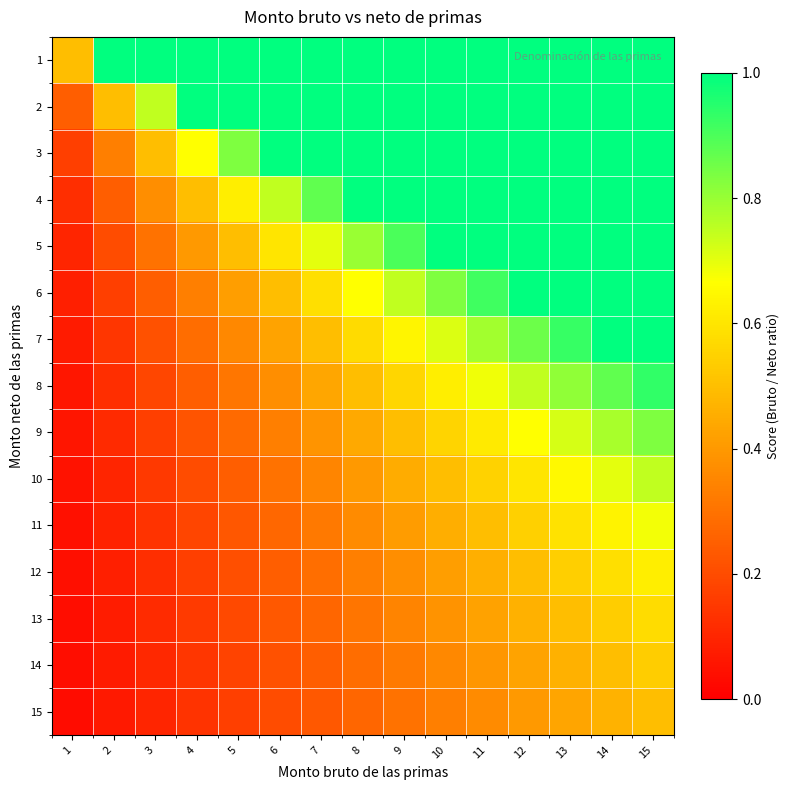

What is the total value across all series at 15?

12.4